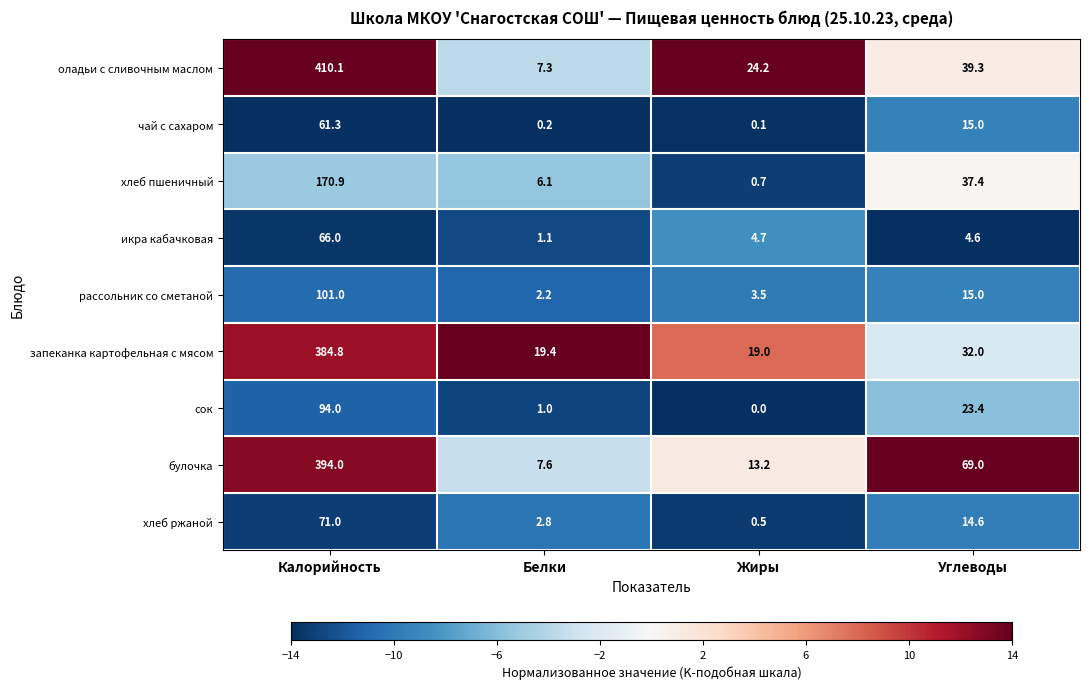

Which category has the lowest value in the хлеб ржаной series?

Жиры